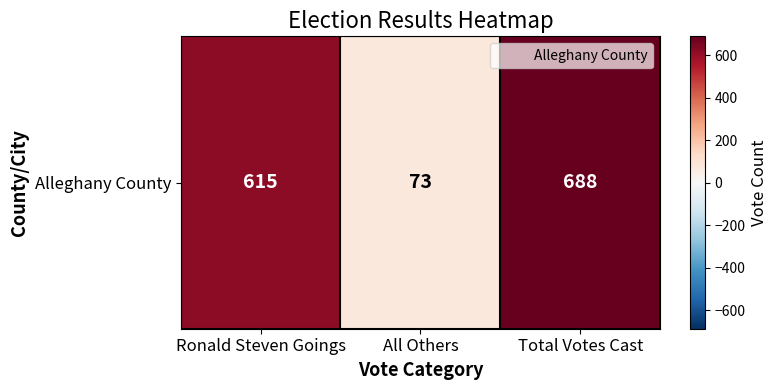

Between Total Votes Cast and Ronald Steven Goings, which is larger?

Total Votes Cast